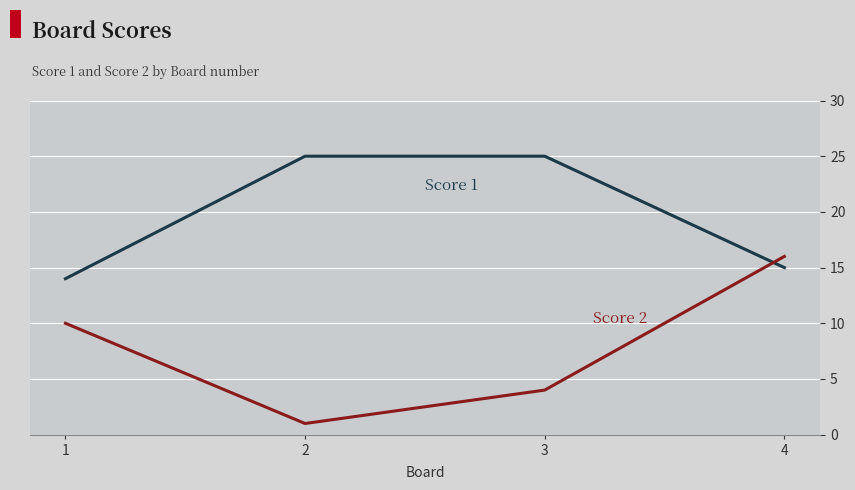

What is the maximum value shown in the chart?

25